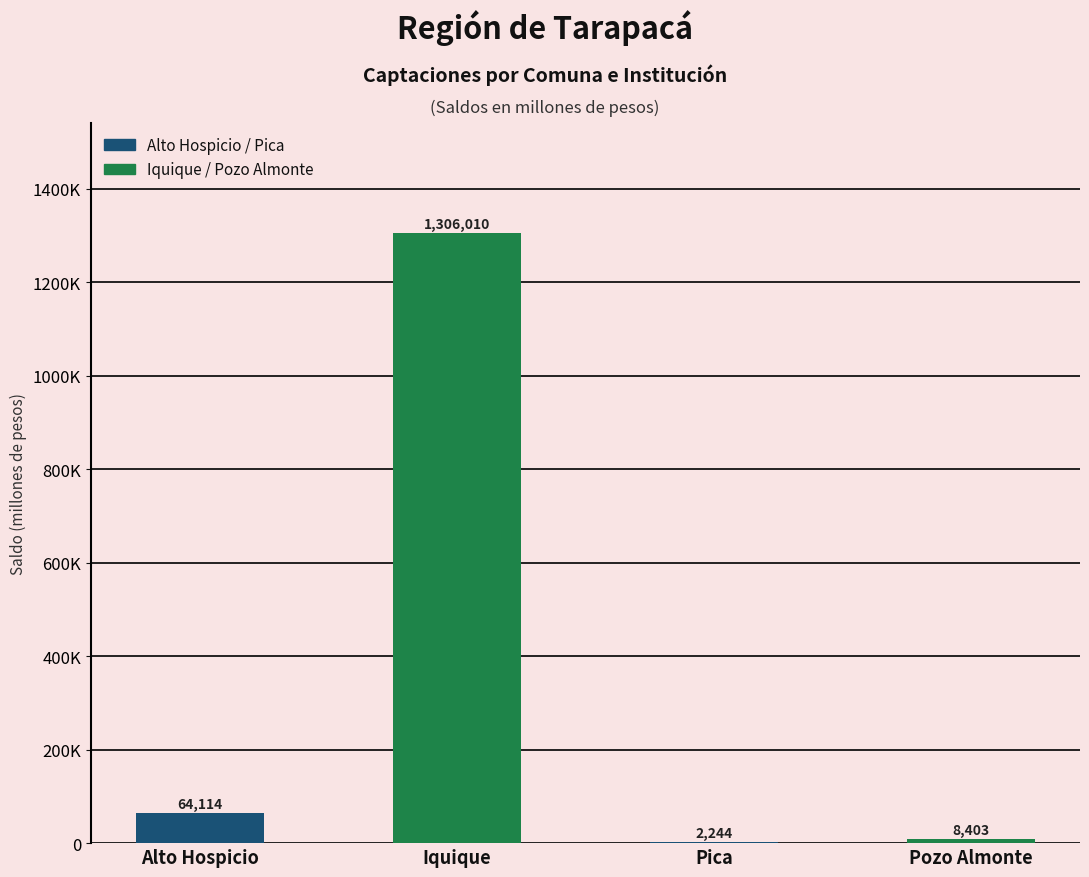

Are the bars horizontal?

No